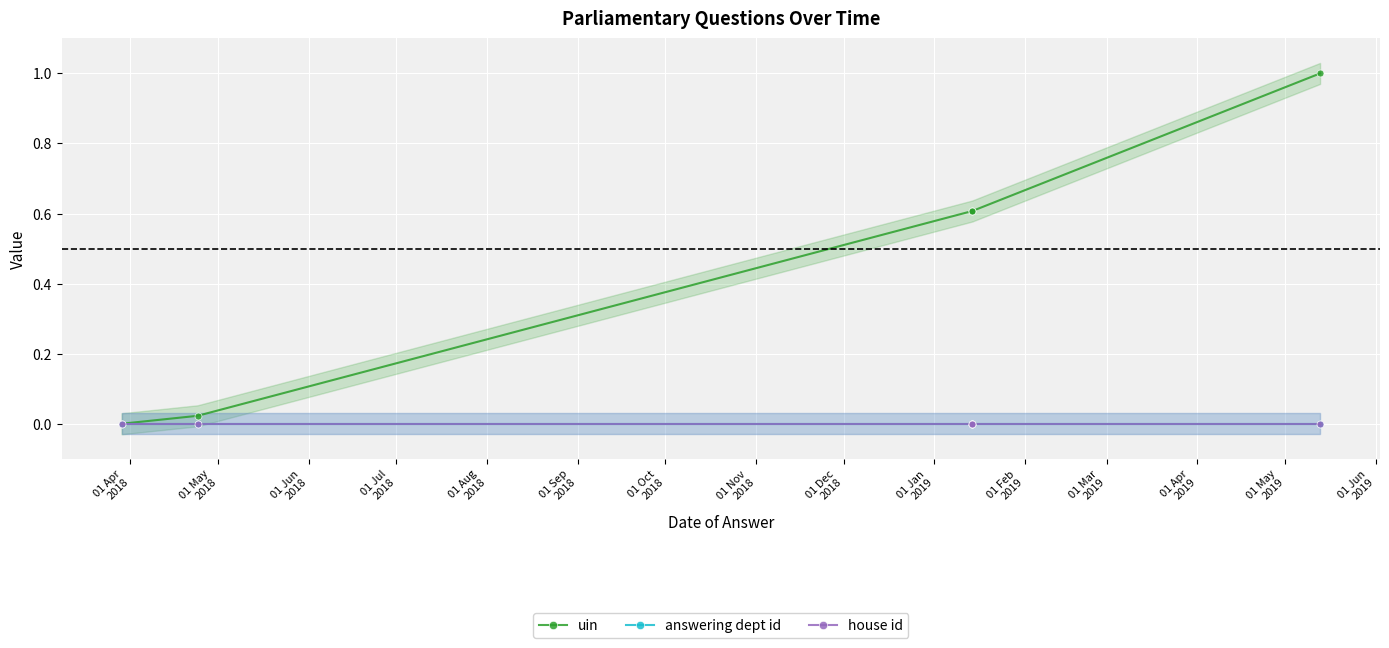

Which series has the widest spread of values?

uin